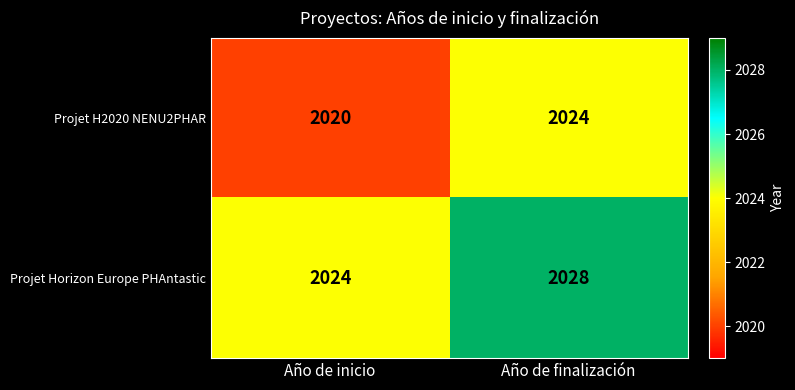

What is the sum of the Projet H2020 NENU2PHAR values at Año de inicio and Año de finalización?

4044